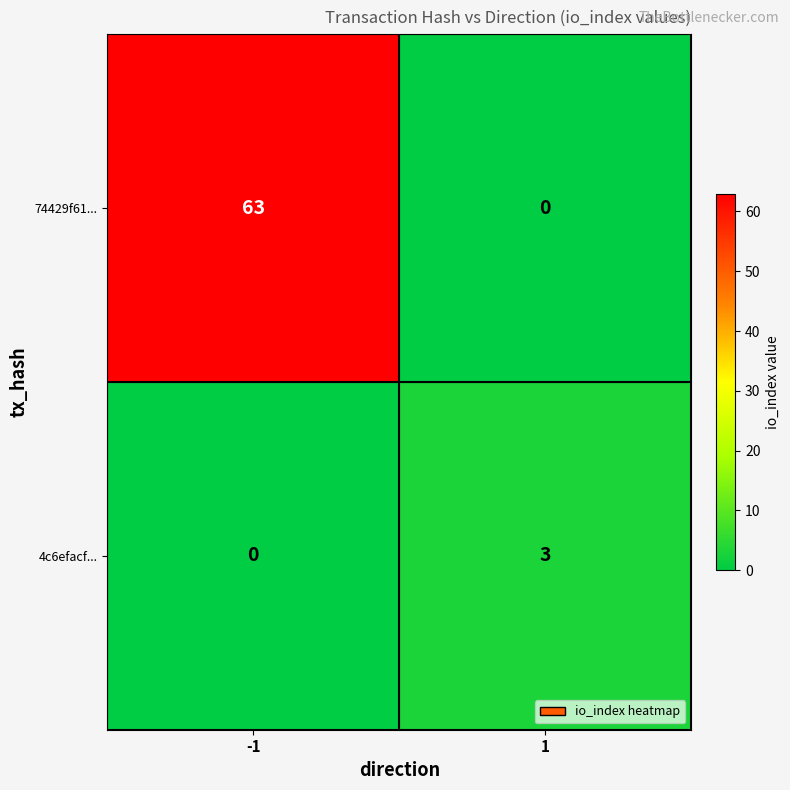

What is the maximum value shown in the chart?

63